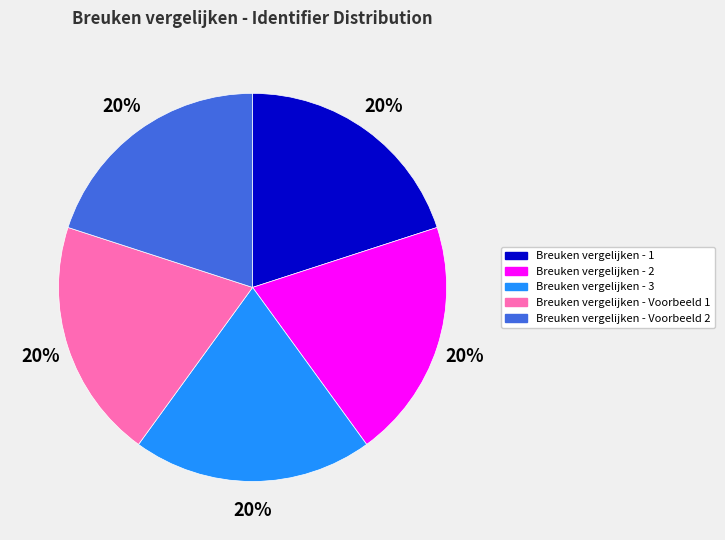

How many slices are in this pie chart?

5